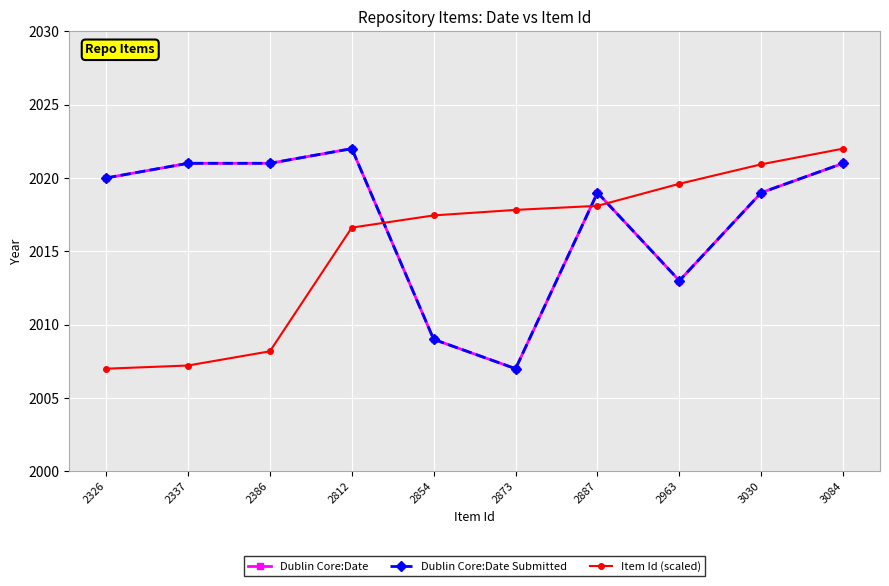

Reading right to left, list all the values displayed in this chart.

Dublin Core:Date: 2021.0	2019.0	2013.0	2019.0	2007.0	2009.0	2022.0	2021.0	2021.0	2020.0
Dublin Core:Date Submitted: 2021.0	2019.0	2013.0	2019.0	2007.0	2009.0	2022.0	2021.0	2021.0	2020.0
Item Id (scaled): 2022.0	2020.9	2019.6	2018.1	2017.8	2017.4	2016.6	2008.2	2007.2	2007.0